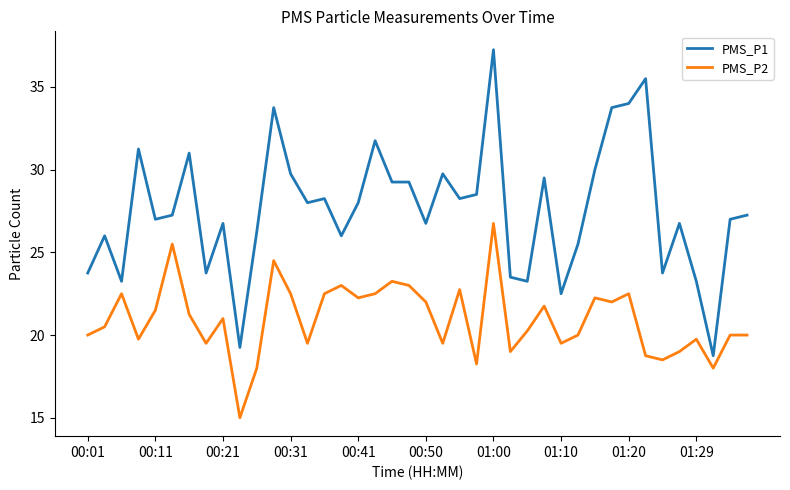

What is the smallest value displayed?

15.0